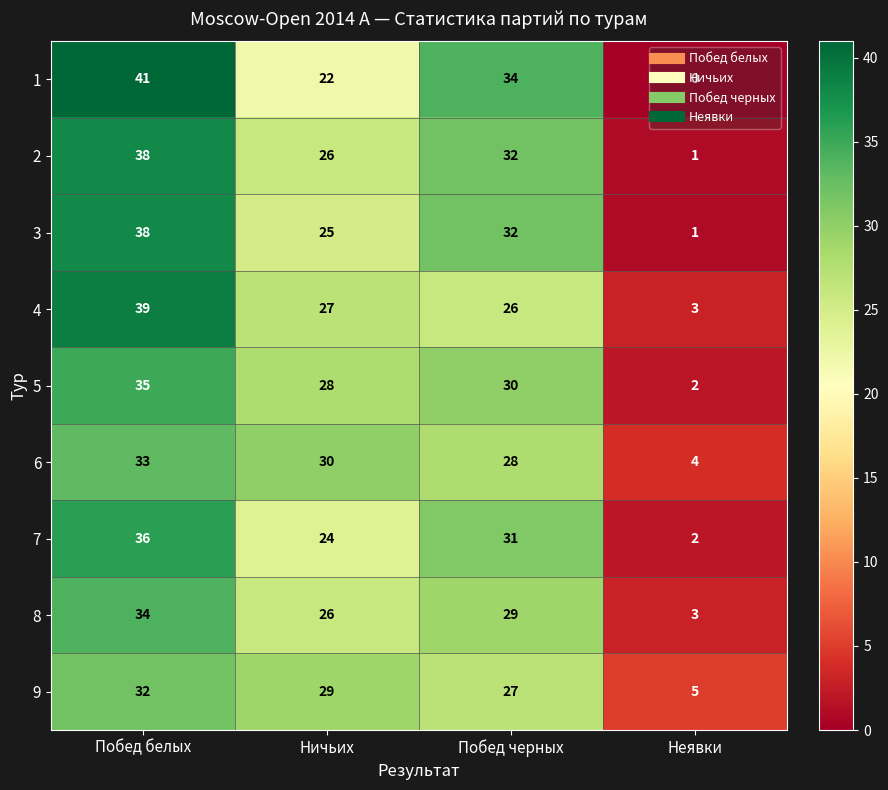

The value of 3 at Неявки is 1. True or false?

True